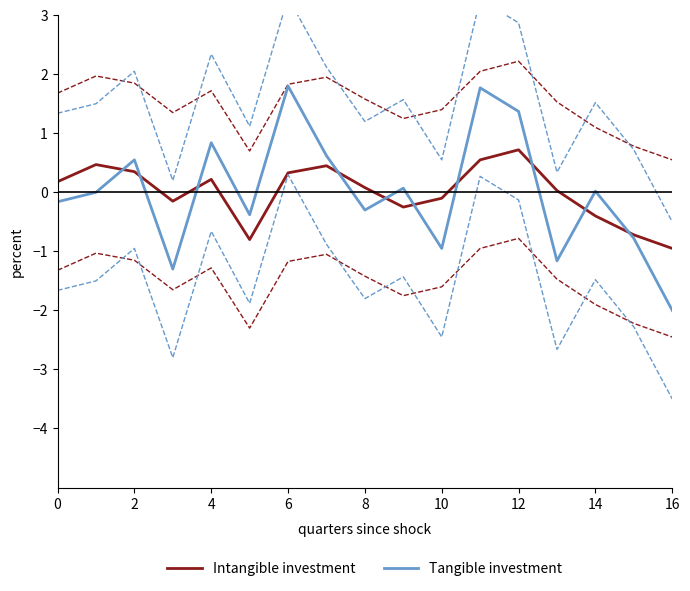

What is the total value across all series at 11?

2.3